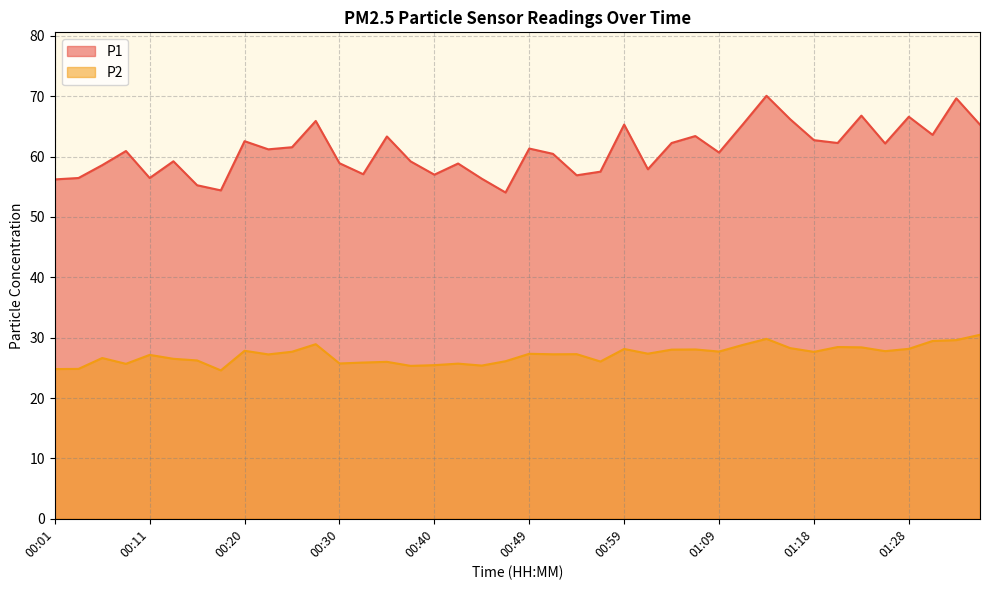

Between 00:32 and 01:09, which series saw the biggest shift?

P1